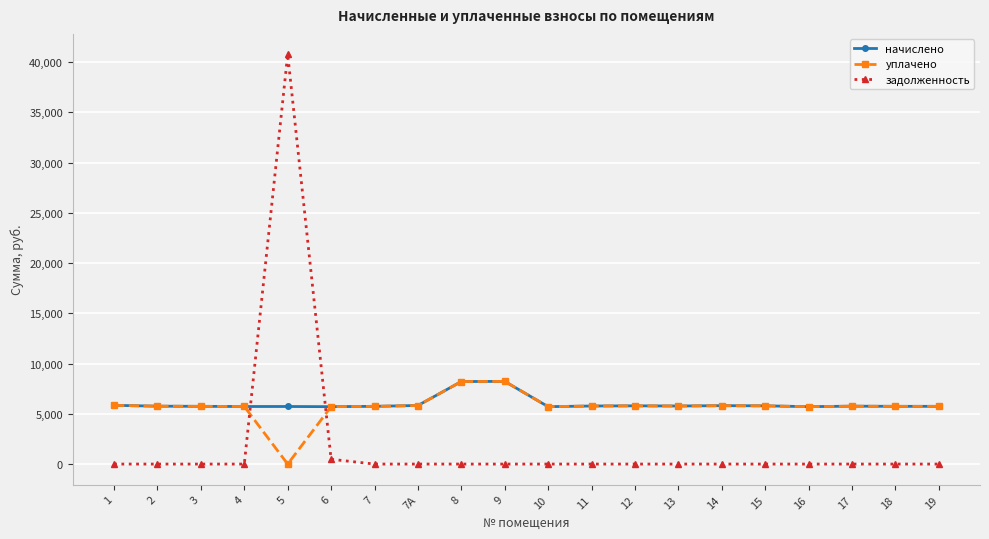

Is it true that задолженность equals 20693.1 at 11?

False